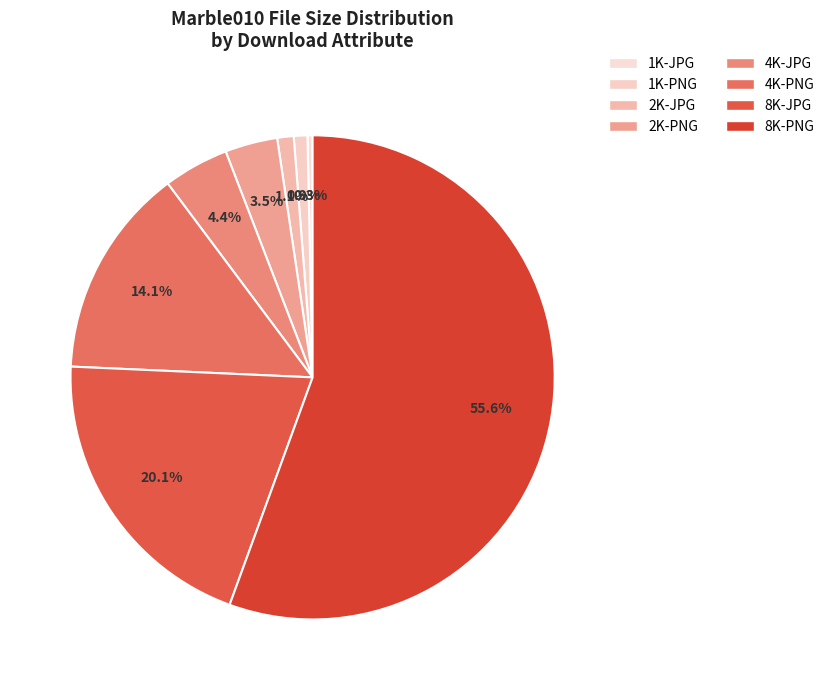

The 1K-JPG slice represents 6% of the pie. True or false?

False